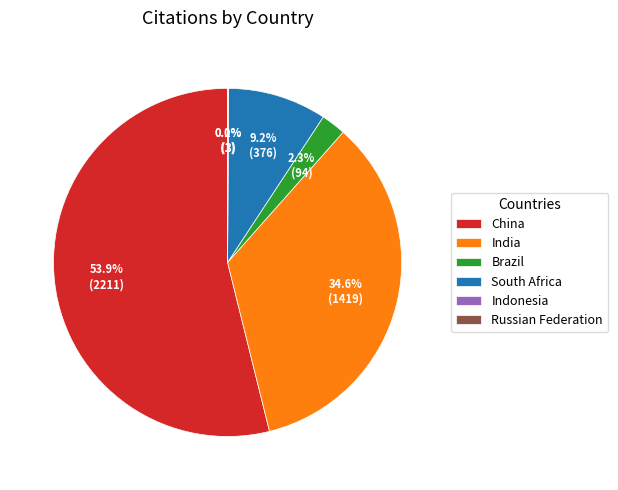

True or false: India accounts for 49% of the total.

False